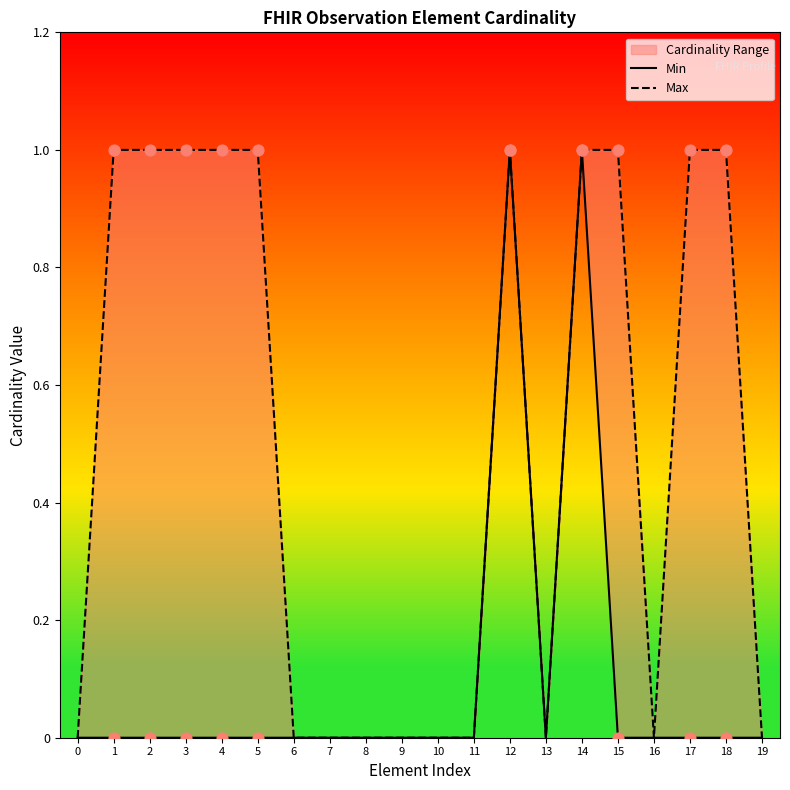

Which series has the widest spread of Y values?

Min